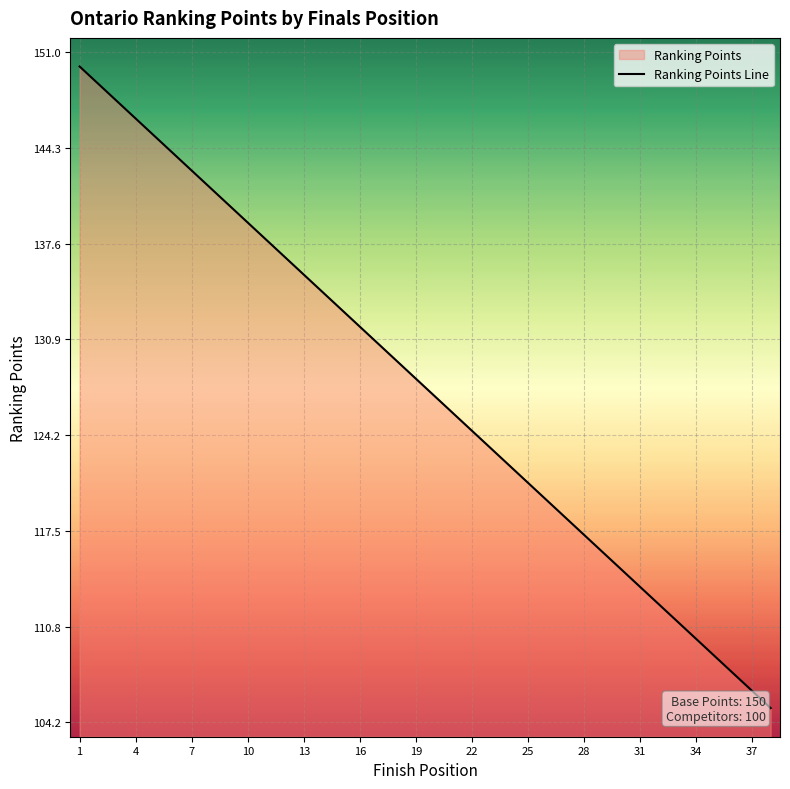

What is the maximum value shown in the chart?

150.0